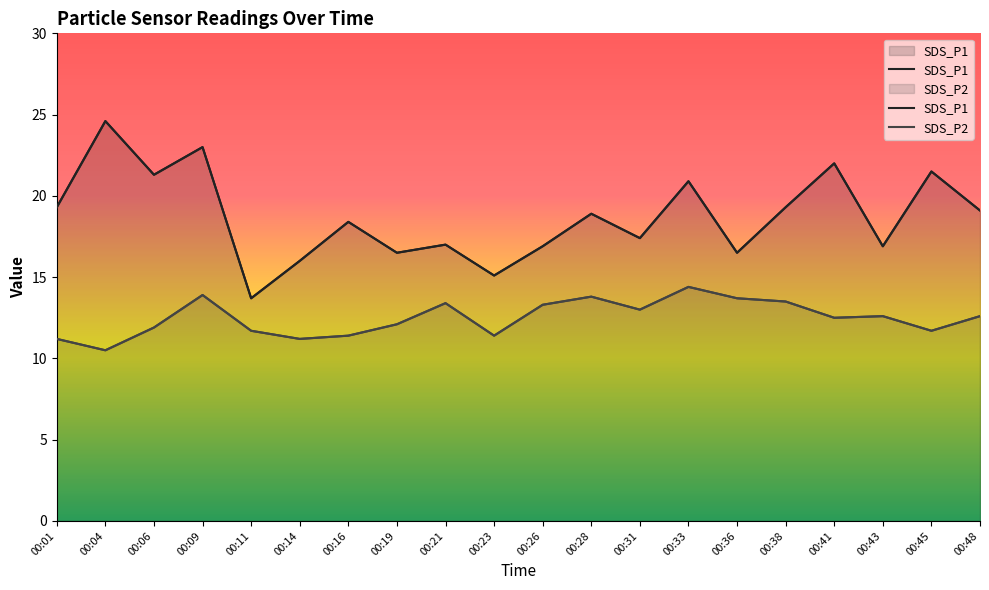

What is the difference between the maximum and minimum values in the SDS_P1 series?

10.9